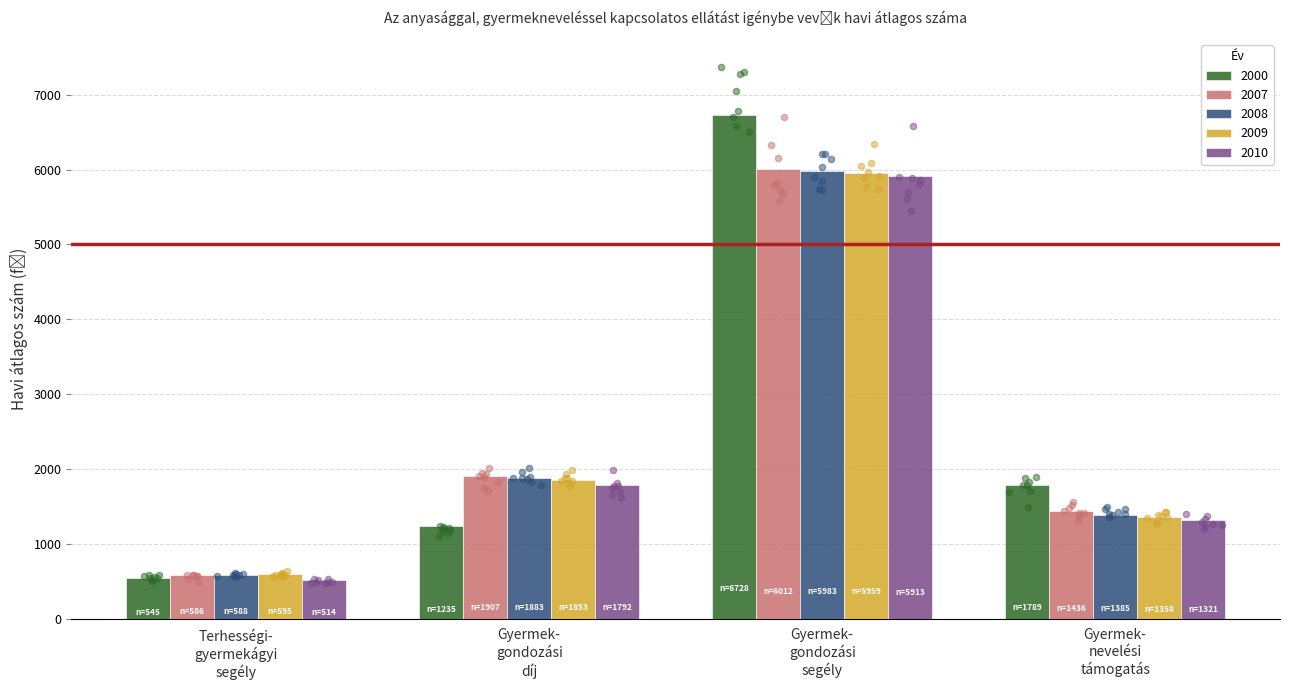

Which series has the widest spread of Y values?

2000